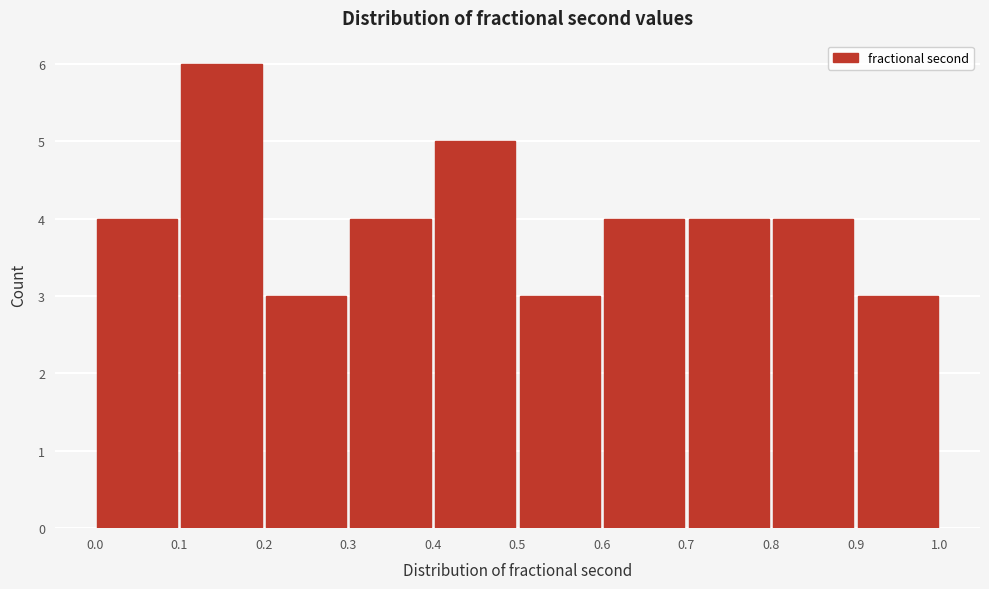

Which range on the x-axis has the tallest bar?

0.1 to 0.2